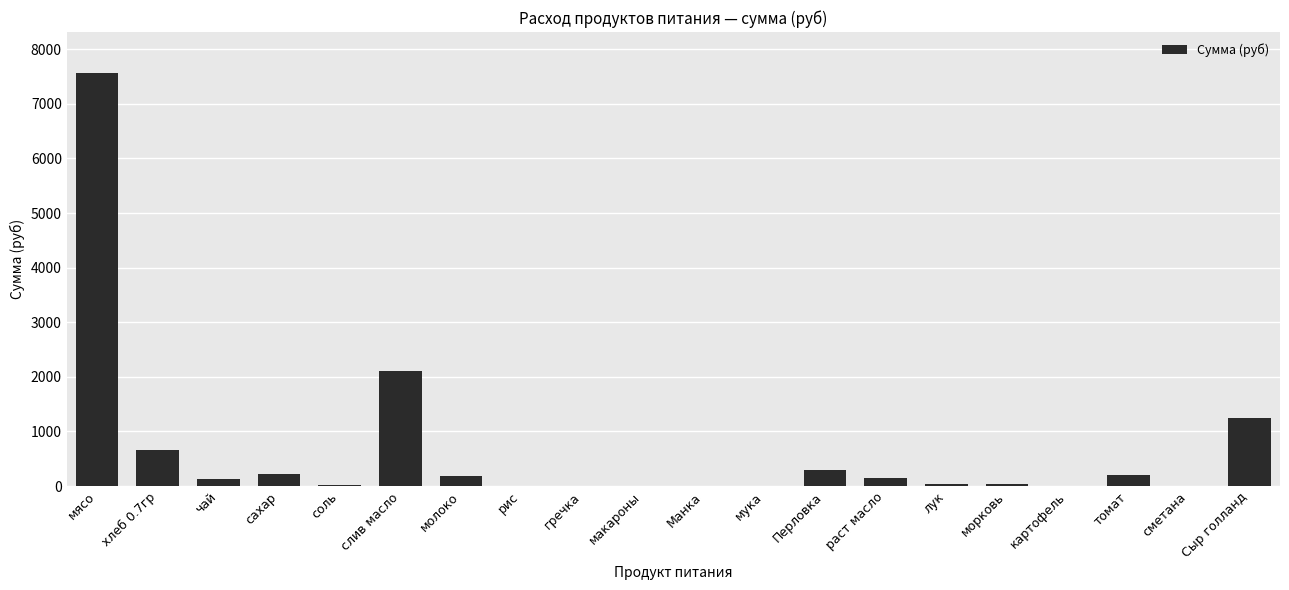

Approximately how many times larger is the value at мясо compared to лук?

233.3